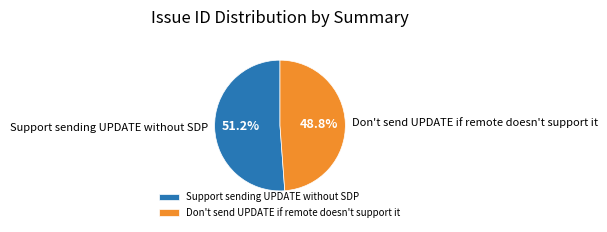

Which category has the smallest portion of the pie?

Don't send UPDATE if remote doesn't support it